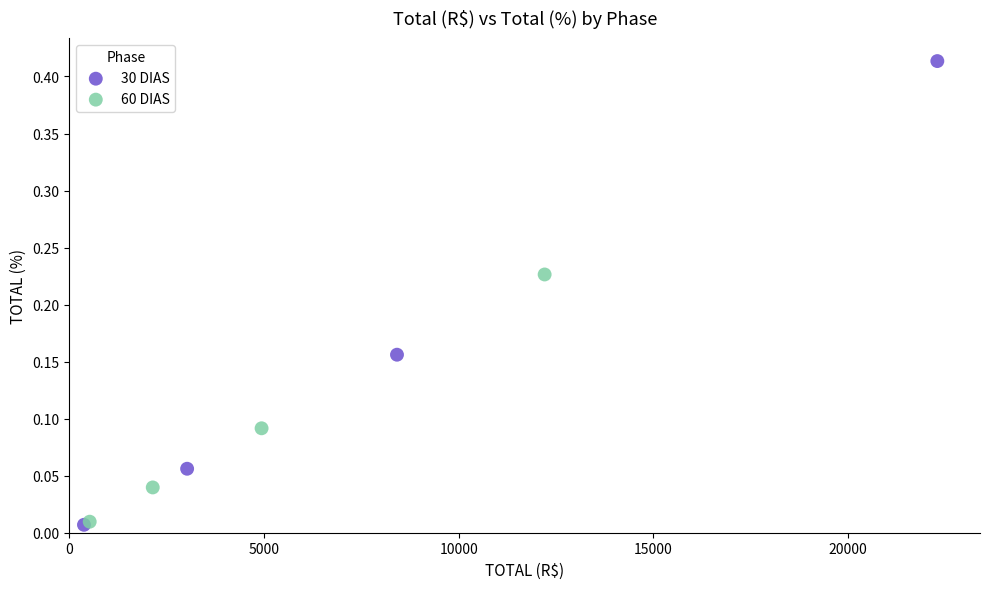

Which series contains the highest Y value?

30 DIAS